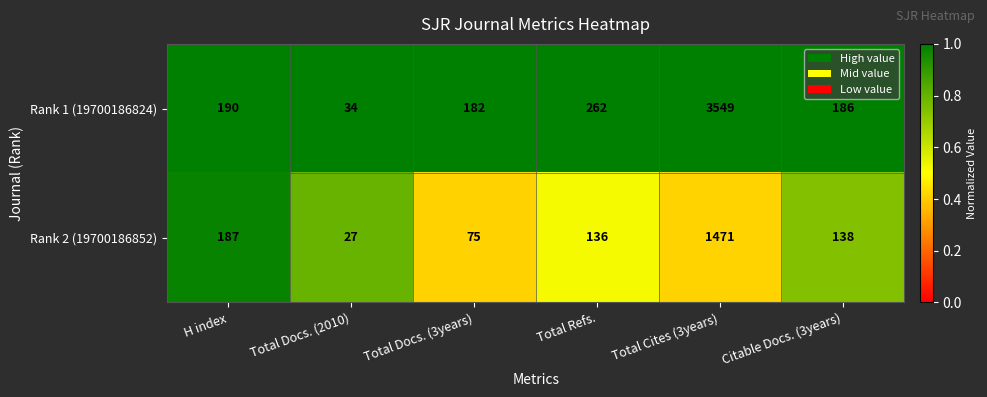

Which series changed the most between H index and Total Docs. (3years)?

Rank 2 (19700186852)